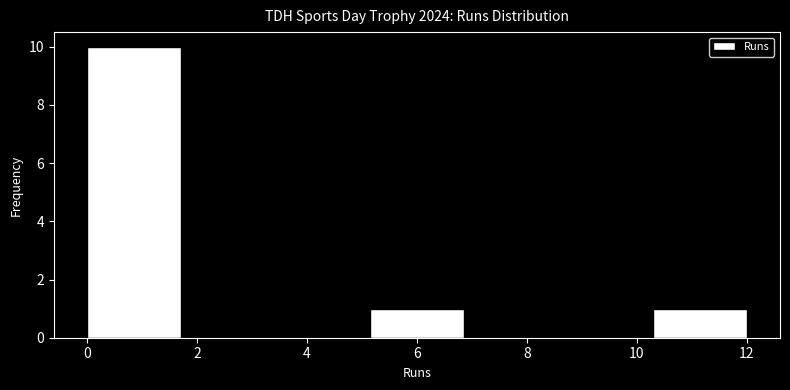

What is the height of the bar covering 5.2 to 6.8 on the x-axis? Neither the bar edges nor the heights are printed on the chart, so give them approximately, as read against the axes.

1